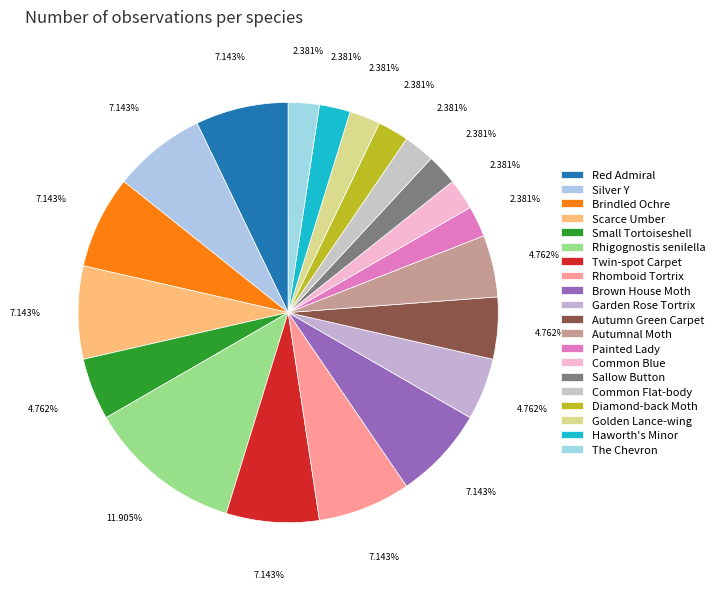

How many segments does this pie chart have?

20